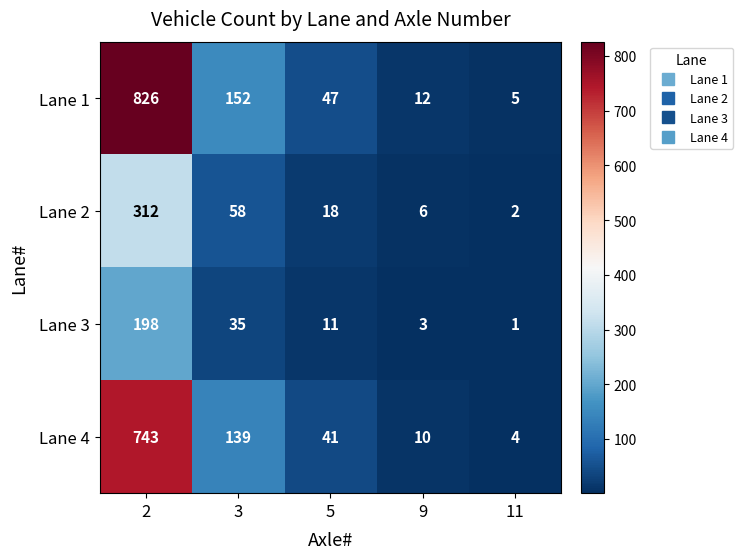

Reading left to right, extract all data points from this chart.

Lane 1: 2=826	3=152	5=47	9=12	11=5
Lane 2: 2=312	3=58	5=18	9=6	11=2
Lane 3: 2=198	3=35	5=11	9=3	11=1
Lane 4: 2=743	3=139	5=41	9=10	11=4